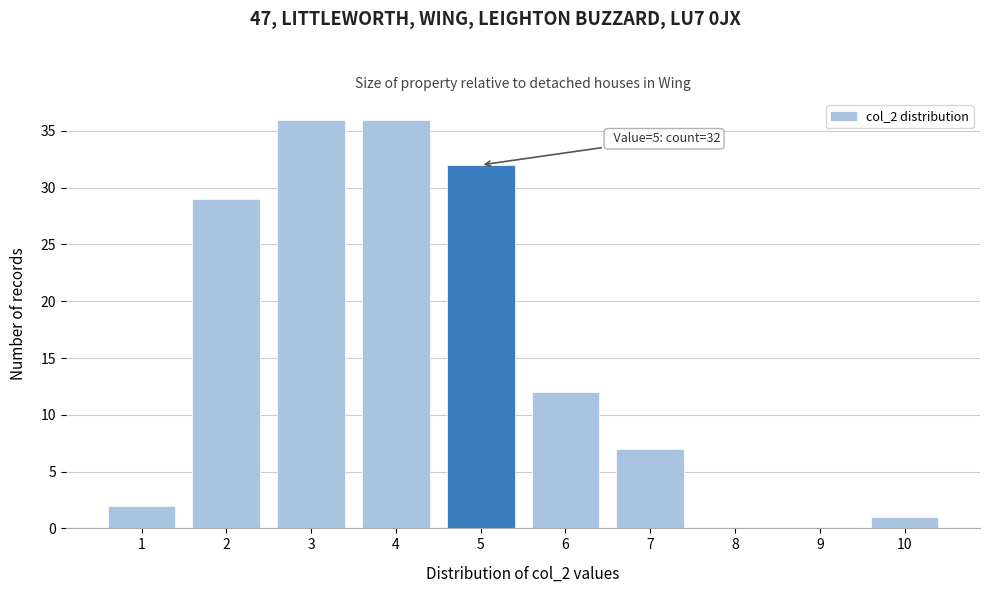

Reading left to right, list all the values displayed in this chart.

1=2	2=29	3=36	4=36	5=32	6=12	7=7	8=0	9=0	10=1